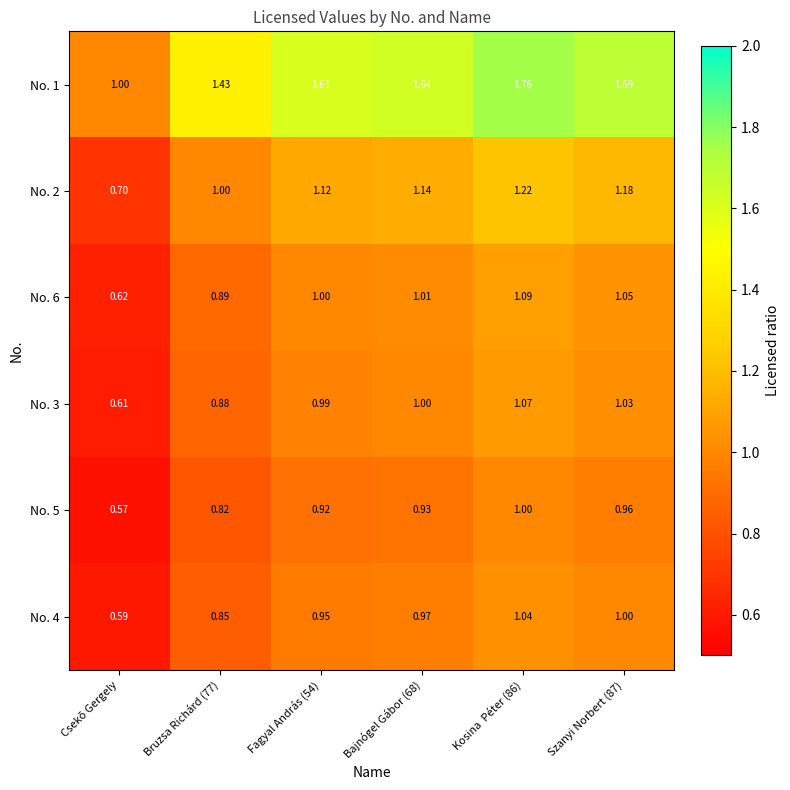

At which label is No. 6 closest to 0?

Csekõ Gergely